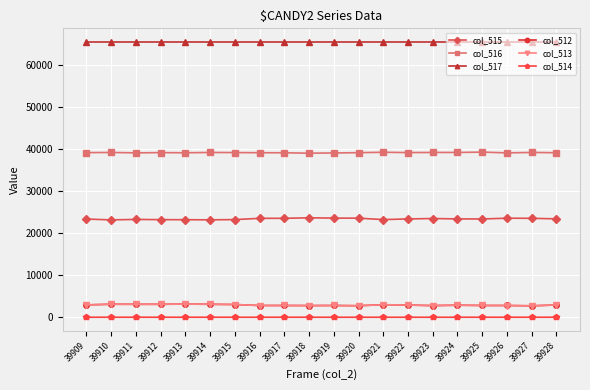

The col_514 series shows 0 at 39916. True or false?

True